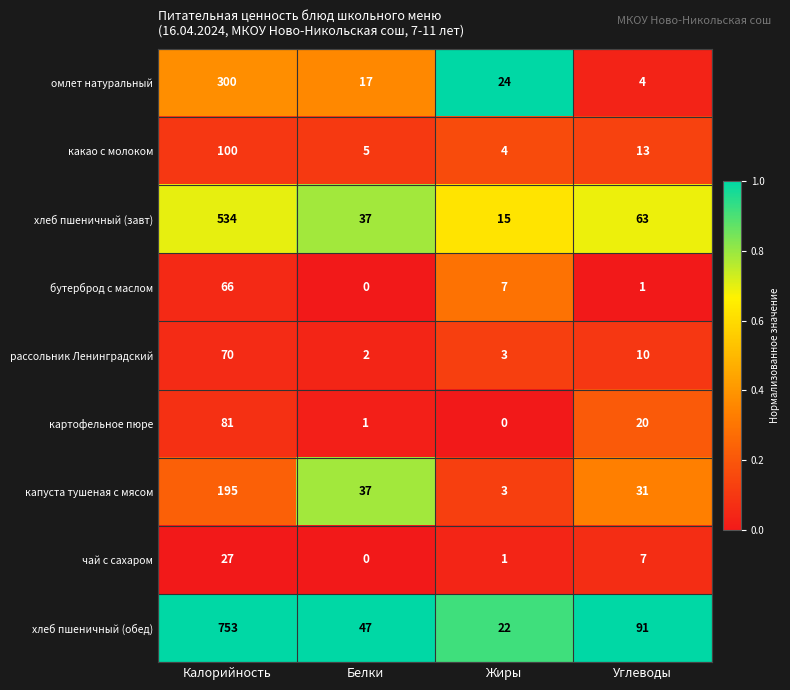

List the series in order of their peak value, lowest first.

чай с сахаром, бутерброд с маслом, рассольник Ленинградский, картофельное пюре, какао с молоком, капуста тушеная с мясом, омлет натуральный, хлеб пшеничный (завт), хлеб пшеничный (обед)